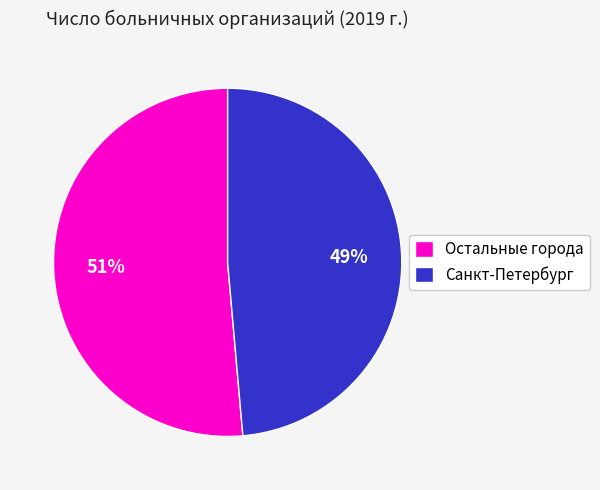

Is it true that Санкт-Петербург is 49% of the pie?

True